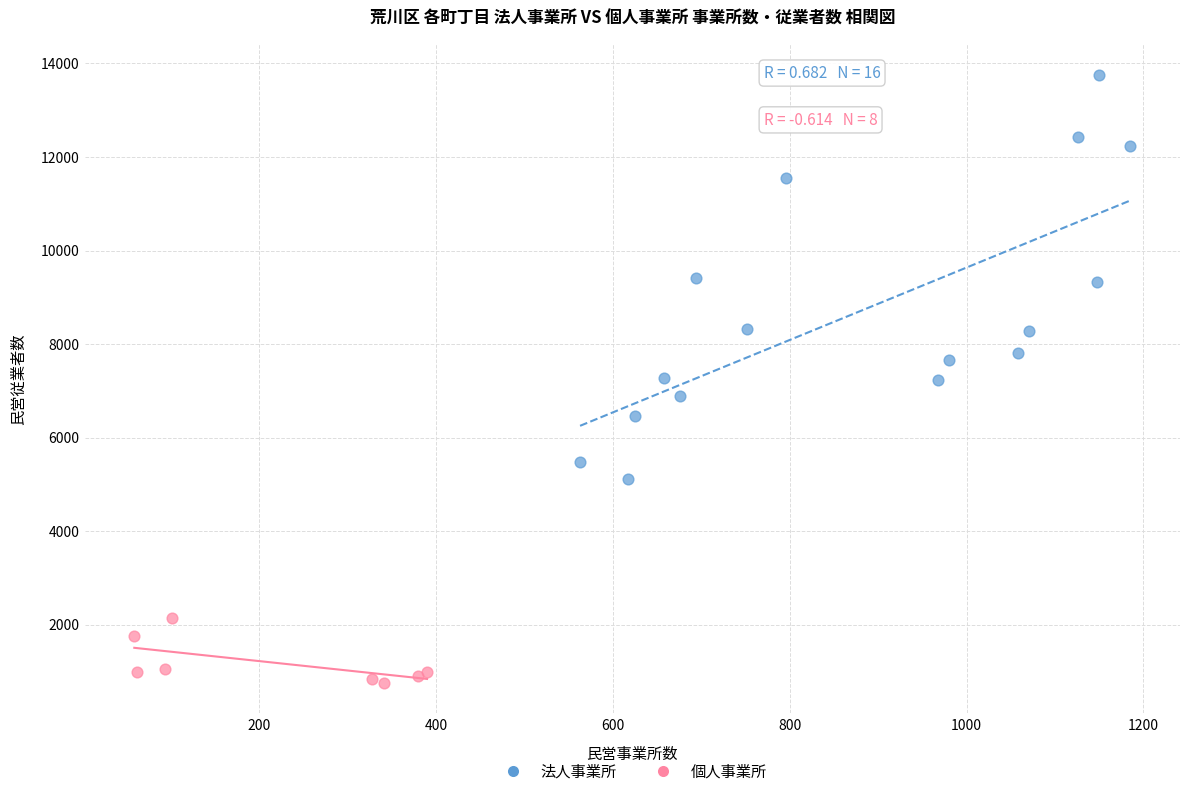

Which series contains the highest Y value?

法人事業所